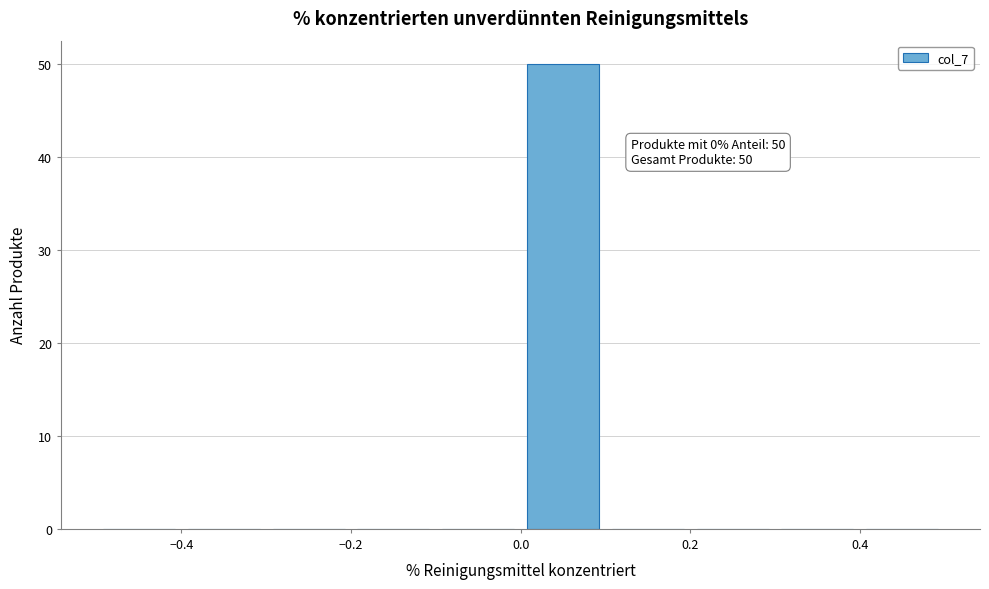

Which range on the x-axis has the tallest bar?

0.0 to 0.1